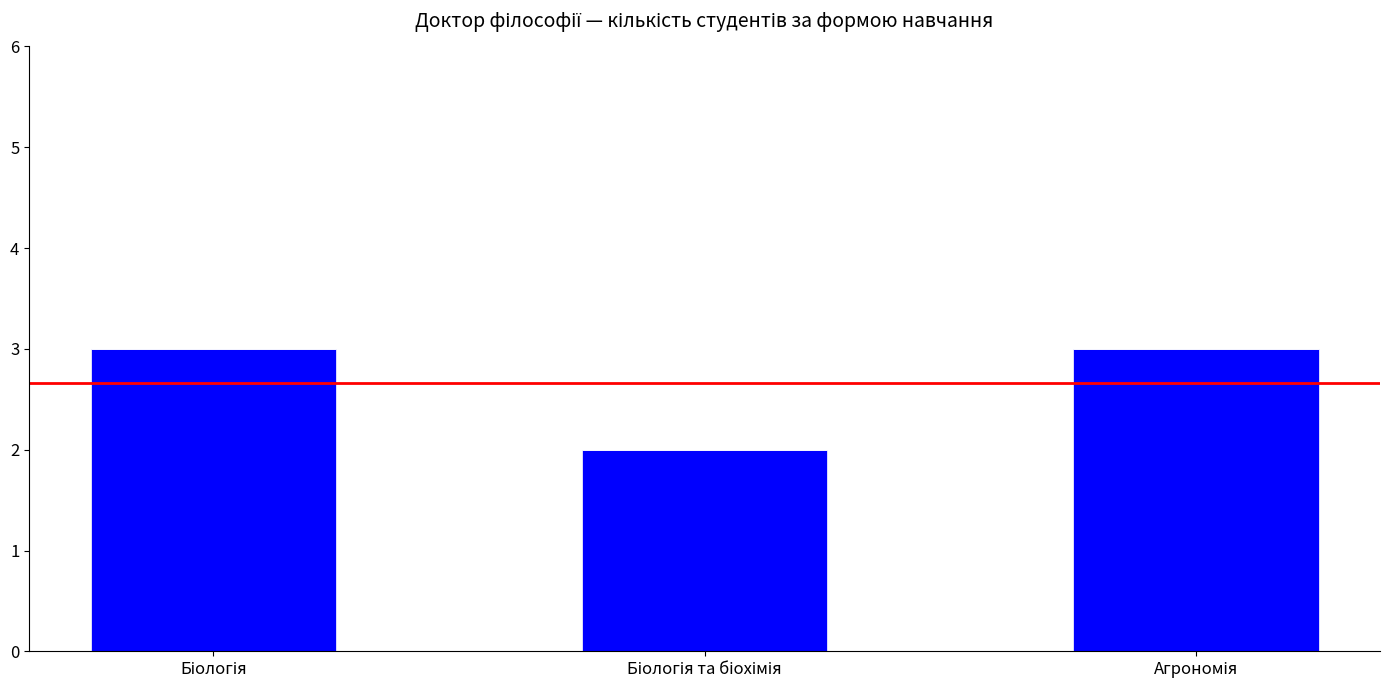

What is the average value?

3